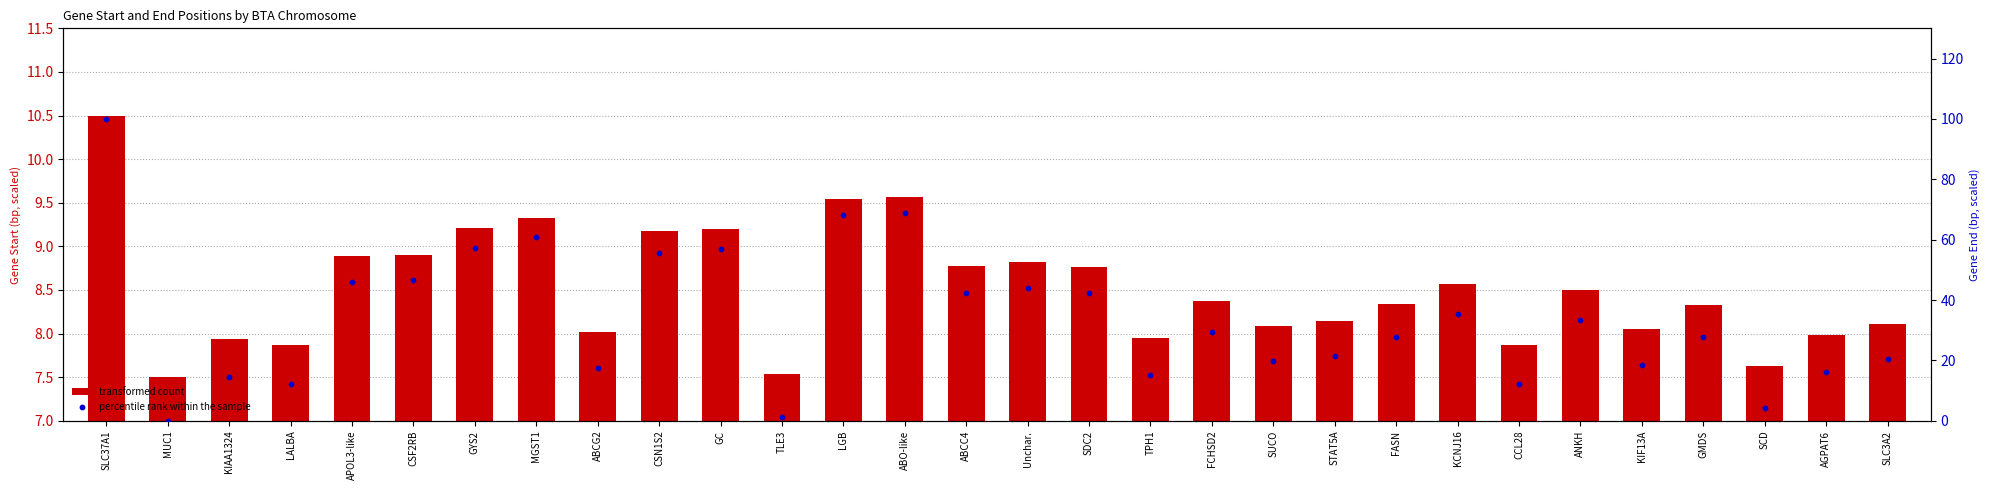

Which series contains the highest Y value?

percentile rank within the sample